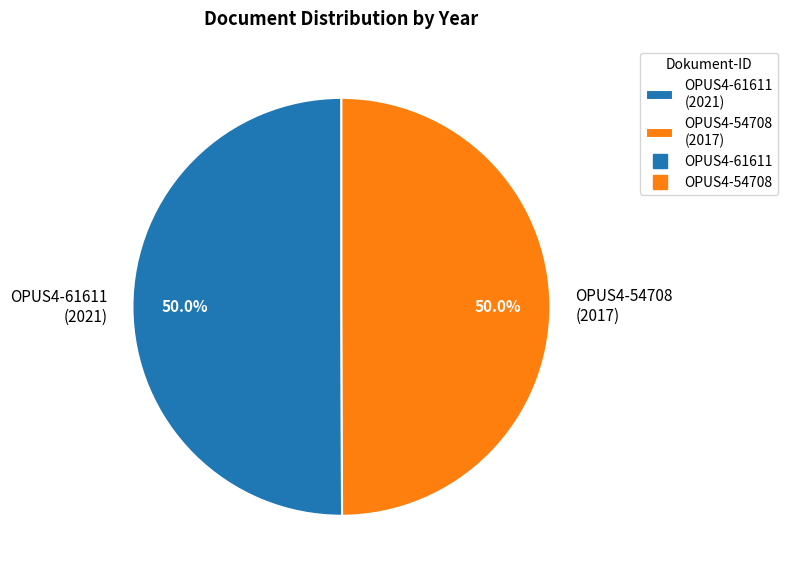

How much of the chart is everything except OPUS4-54708 (2017)?

50.0%